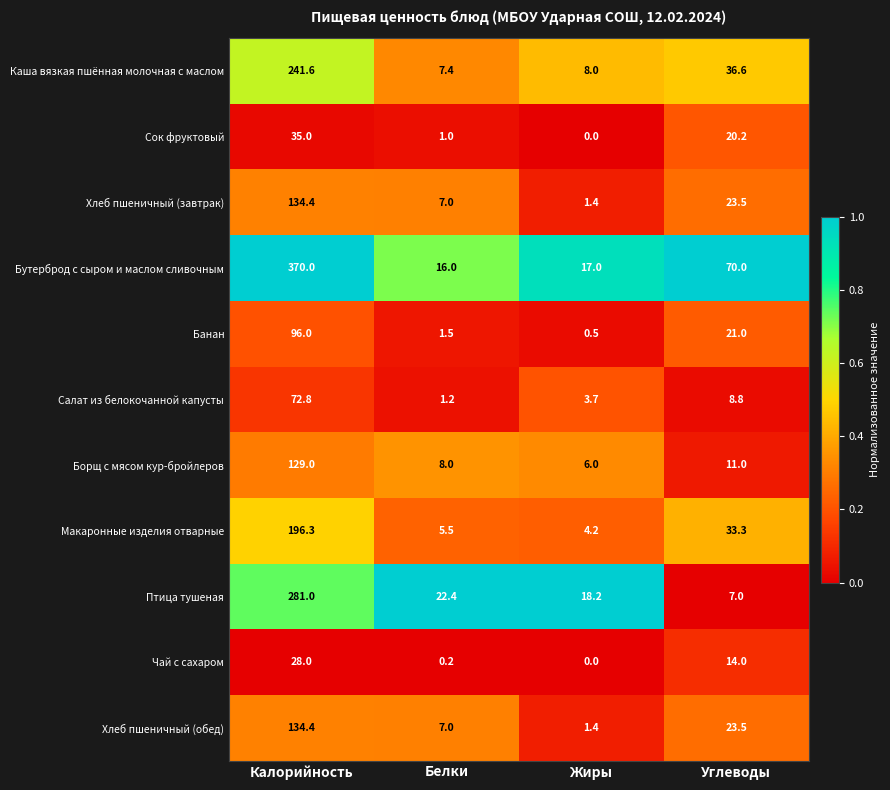

Which series has the largest total across all categories?

Бутерброд с сыром и маслом сливочным